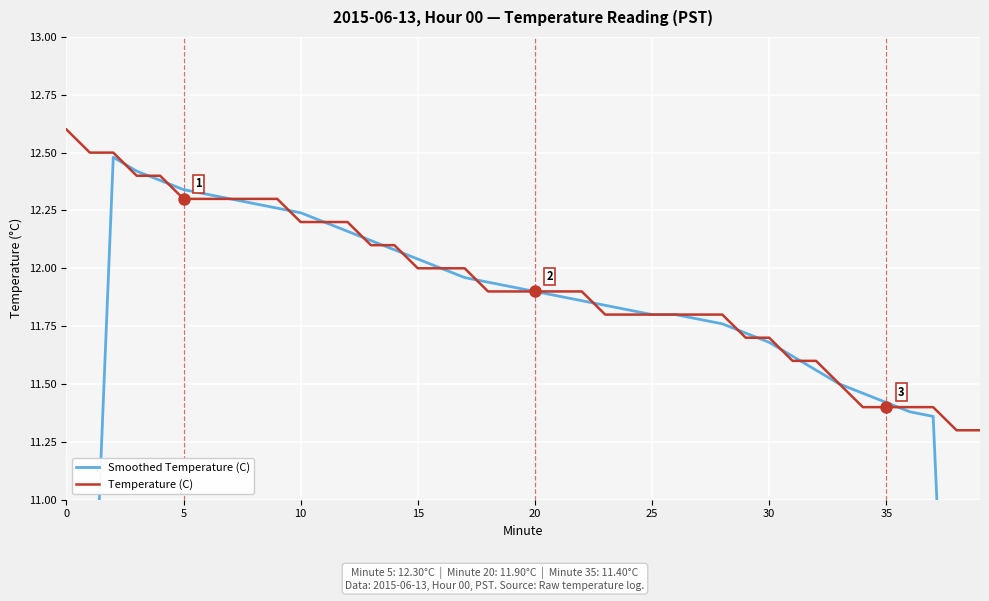

The Temperature (C) series shows 17.6 at 26. True or false?

False